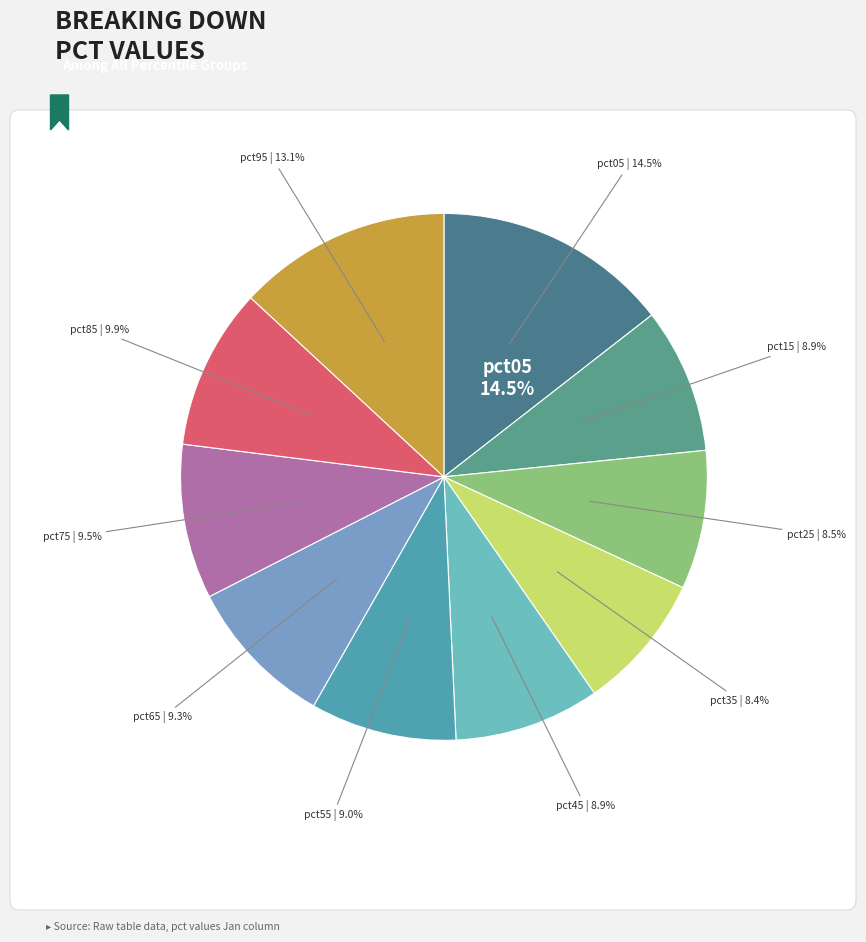

How many segments does this pie chart have?

10